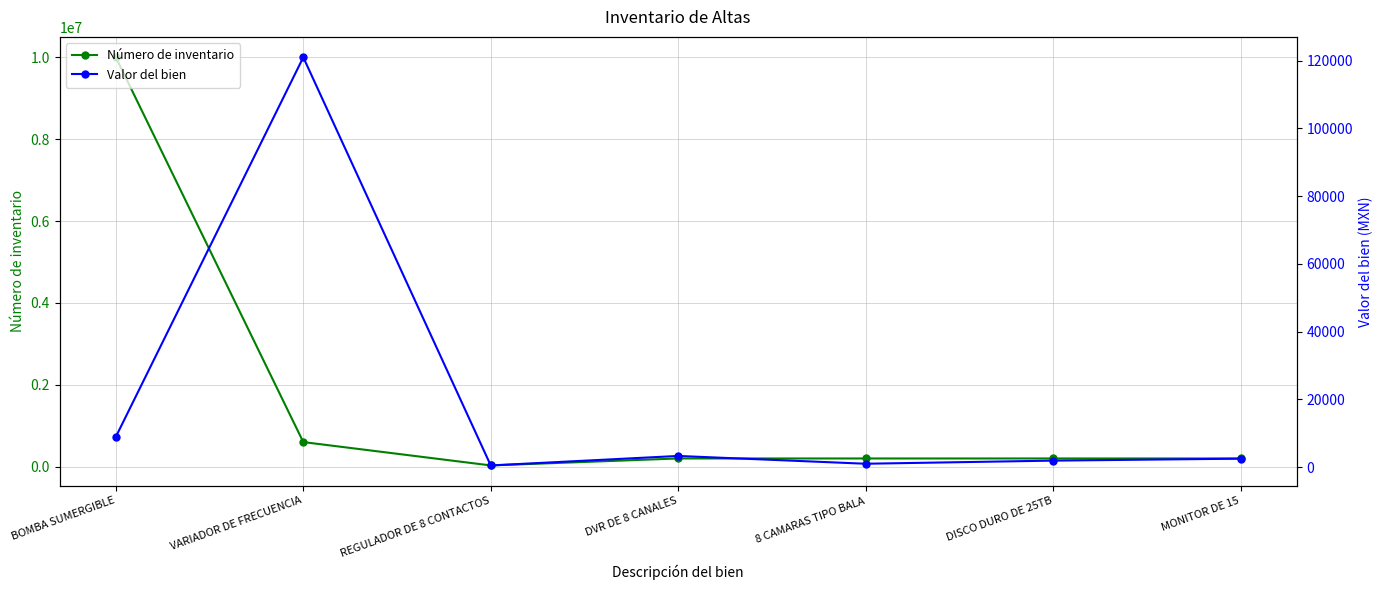

Count the number of categories in the chart.

7